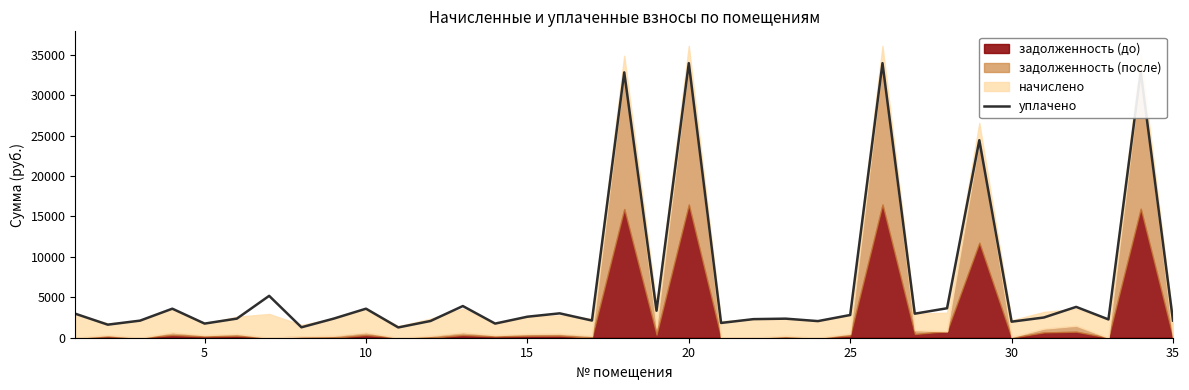

What is the highest value of the уплачено series?

33963.7